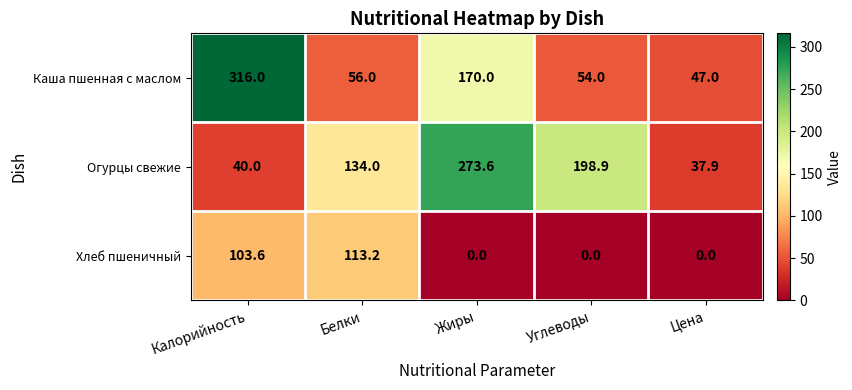

Reading left to right, what are all the values shown in this chart?

Каша пшенная с маслом: Калорийность=316.0	Белки=56.0	Жиры=170.0	Углеводы=54.0	Цена=47.0
Огурцы свежие: Калорийность=40.0	Белки=134.0	Жиры=273.6	Углеводы=198.9	Цена=37.9
Хлеб пшеничный: Калорийность=103.6	Белки=113.2	Жиры=0.0	Углеводы=0.0	Цена=0.0